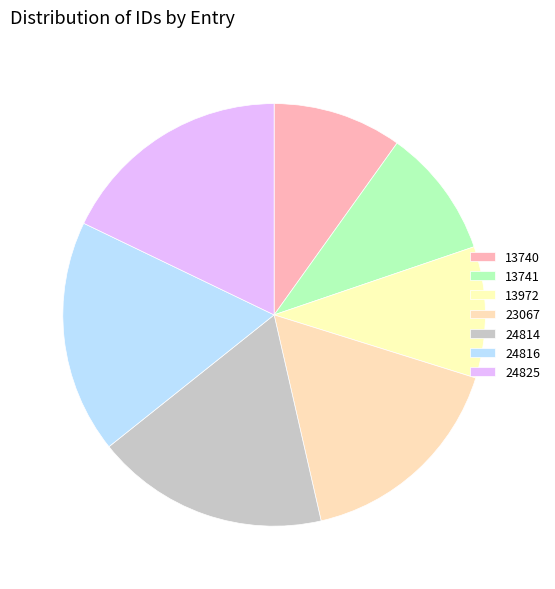

How many slices are in this pie chart?

7